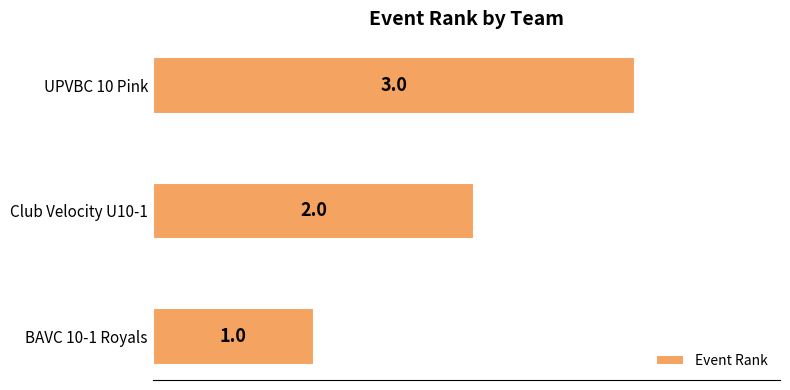

Which label corresponds to the largest value in the chart?

UPVBC 10 Pink